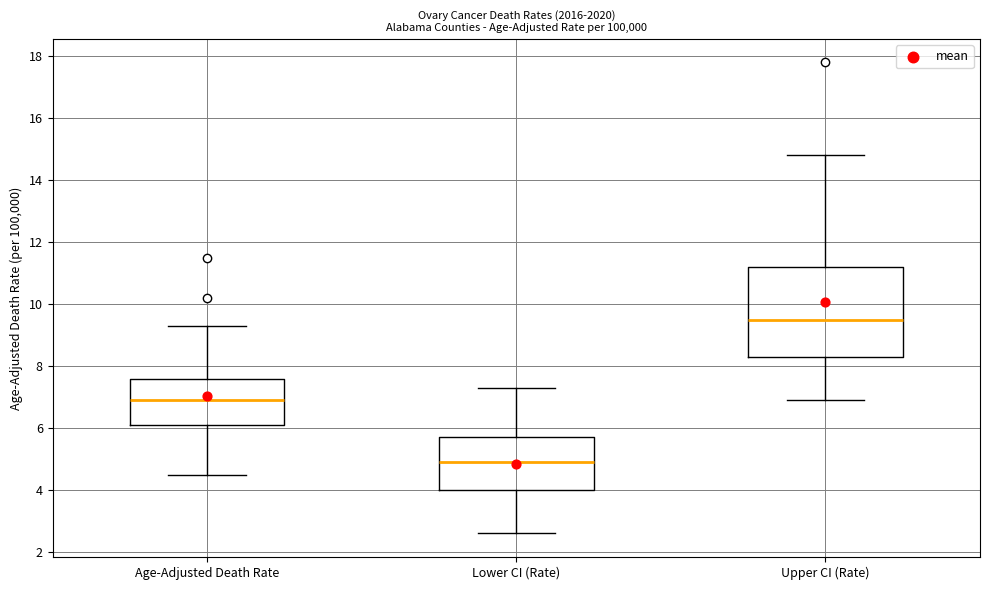

Which box has the highest median line?

Upper CI (Rate)